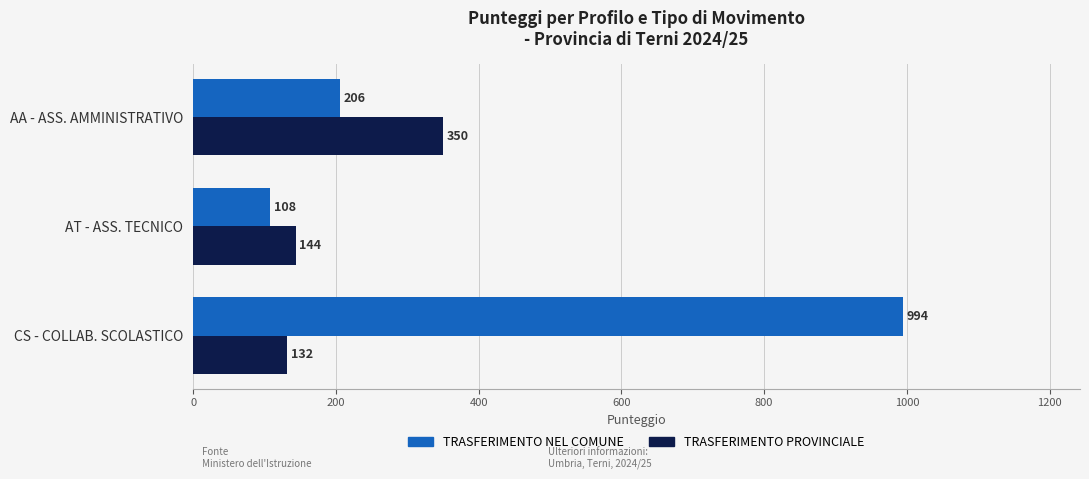

At how many categories does at least one series exceed 290?

2